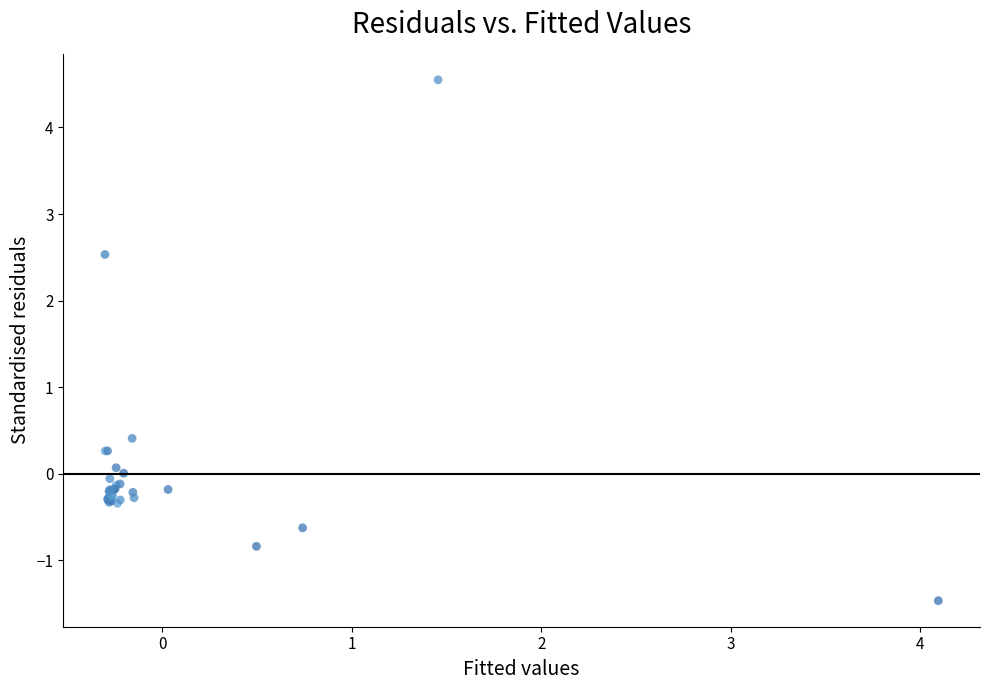

What Y value in the scatter plot is closest to 1?

0.4